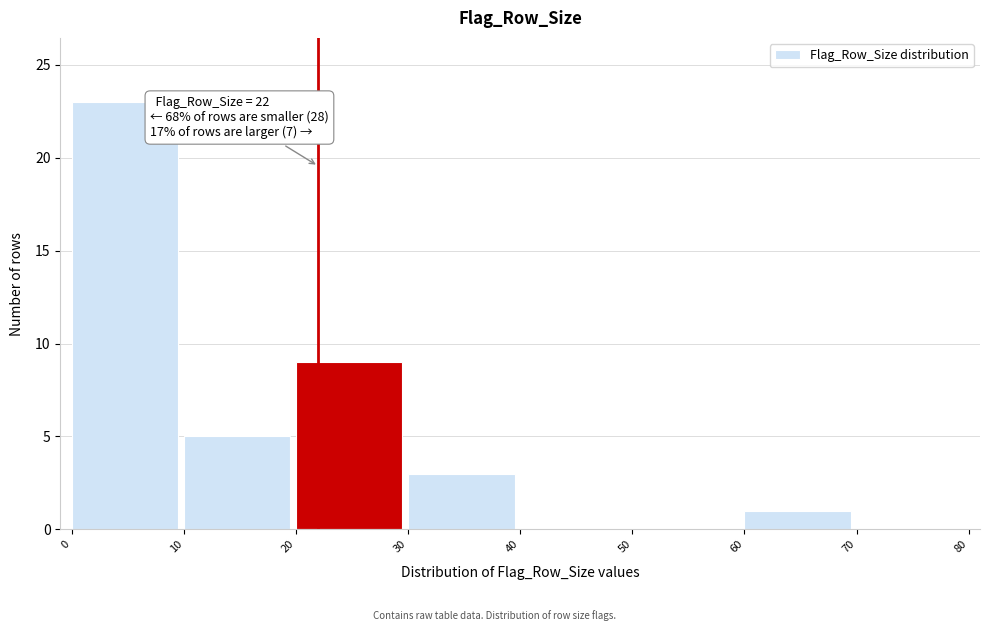

Which range on the x-axis has the tallest bar?

0 to 10